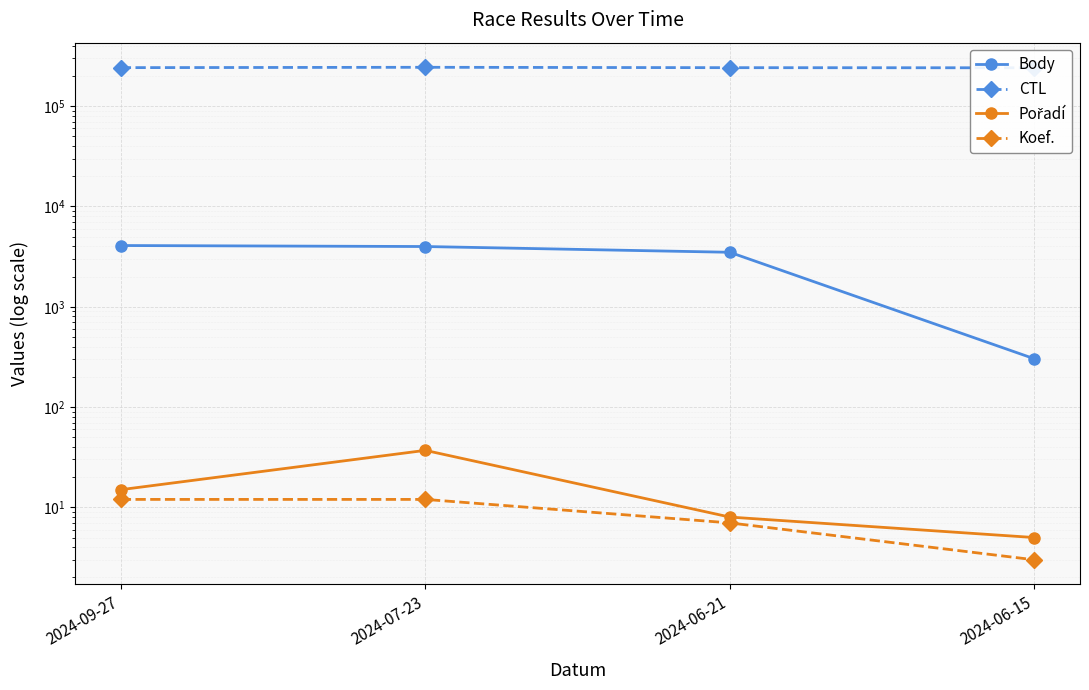

How many distinct data groups are displayed?

4